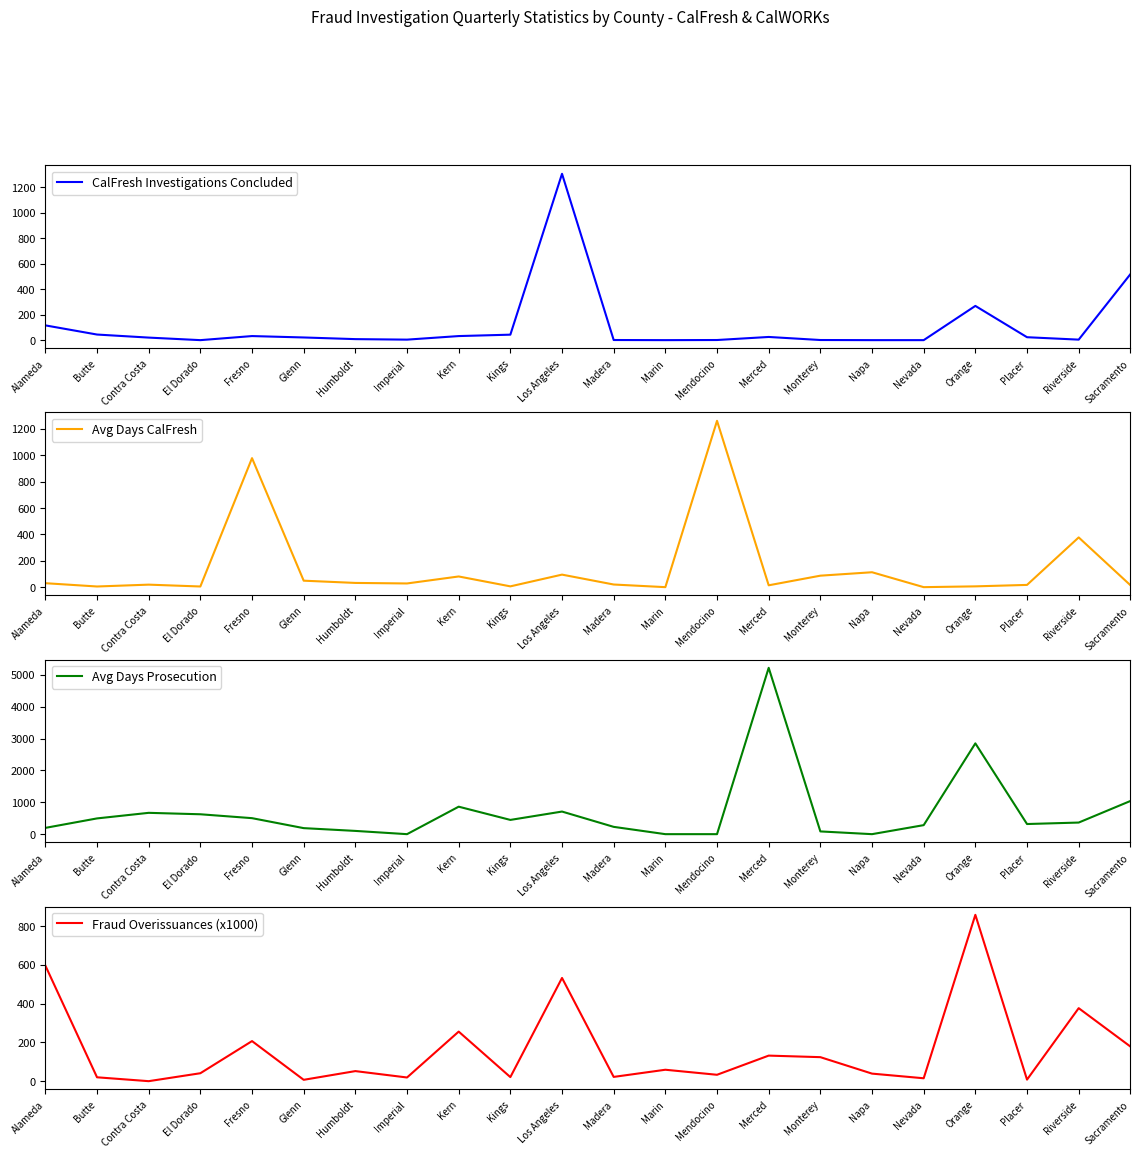

Reading left to right, extract all data points from this chart.

CalFresh Investigations Concluded: Alameda=116	Butte=44	Contra Costa=20	El Dorado=0	Fresno=32	Glenn=21	Humboldt=8	Imperial=4	Kern=32	Kings=43	Los Angeles=1307	Madera=1	Marin=0	Mendocino=1	Merced=25	Monterey=1	Napa=0	Nevada=0	Orange=269	Placer=23	Riverside=4	Sacramento=518
Avg Days CalFresh: Alameda=30	Butte=5	Contra Costa=19	El Dorado=5	Fresno=978	Glenn=49	Humboldt=32	Imperial=28	Kern=81	Kings=6	Los Angeles=95	Madera=20	Marin=0	Mendocino=1261	Merced=14	Monterey=87	Napa=113	Nevada=0	Orange=6	Placer=17	Riverside=377	Sacramento=15
Avg Days Prosecution: Alameda=197	Butte=494	Contra Costa=669	El Dorado=624	Fresno=502	Glenn=189	Humboldt=102	Imperial=0	Kern=862	Kings=447	Los Angeles=709	Madera=229	Marin=0	Mendocino=0	Merced=5218	Monterey=86	Napa=0	Nevada=283	Orange=2848	Placer=318	Riverside=364	Sacramento=1040
Fraud Overissuances (x1000): Alameda=597	Butte=20	Contra Costa=0	El Dorado=41	Fresno=207	Glenn=7	Humboldt=52	Imperial=19	Kern=256	Kings=21	Los Angeles=533	Madera=22	Marin=59	Mendocino=33	Merced=132	Monterey=124	Napa=39	Nevada=15	Orange=859	Placer=8	Riverside=377	Sacramento=179